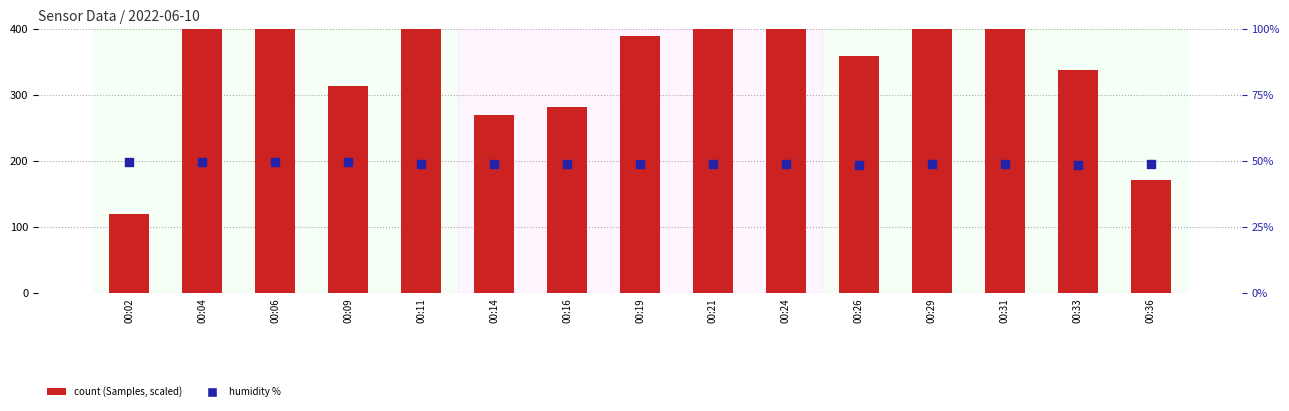

Which series has the widest spread of Y values?

count